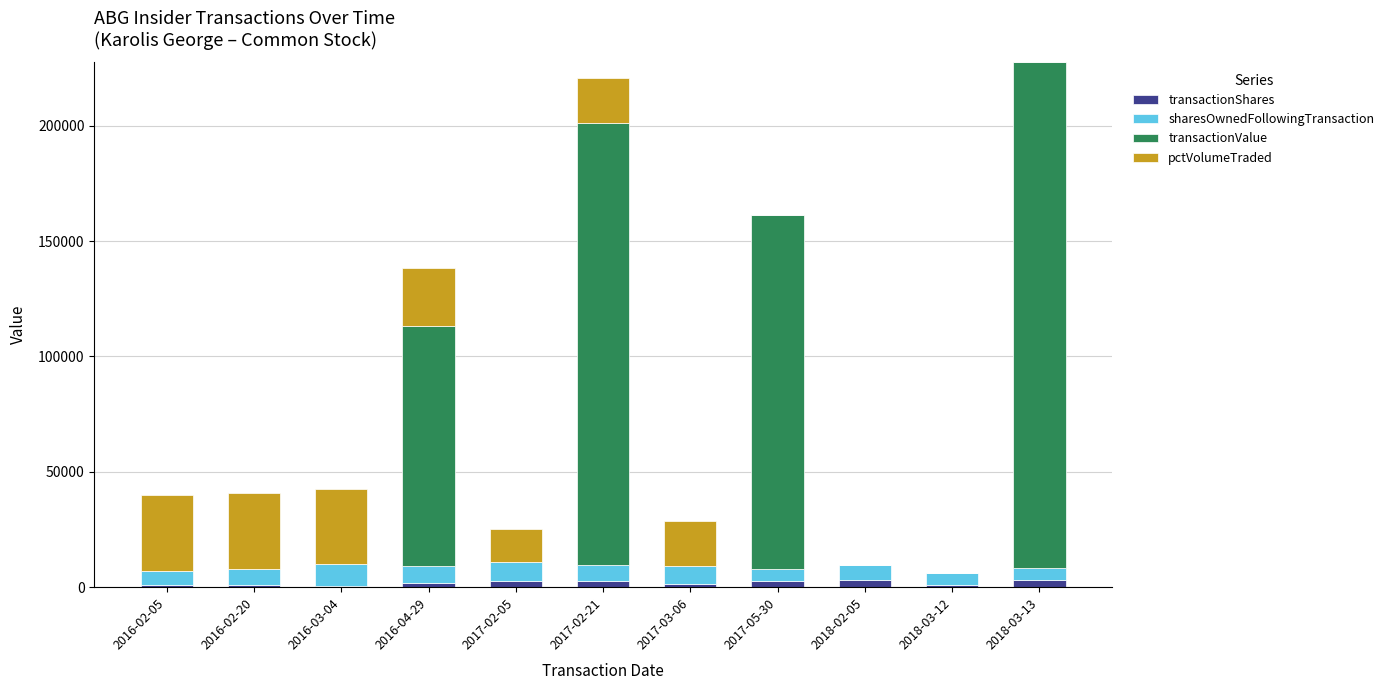

What is the average value of the transactionShares series?

1904